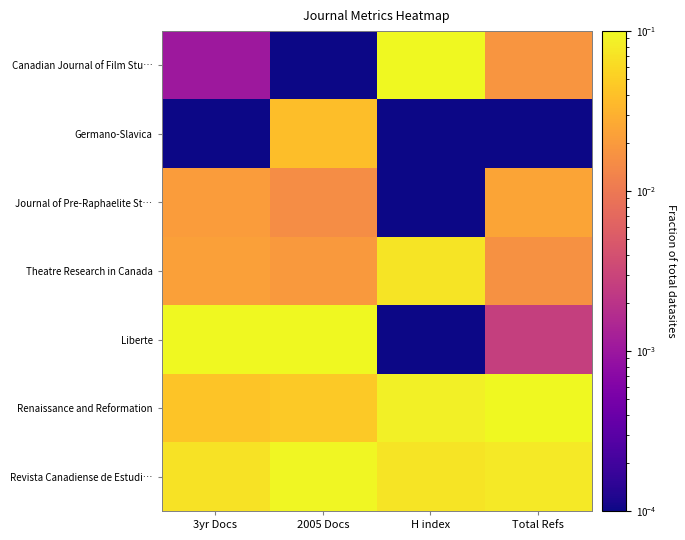

At how many categories does at least one series exceed 0?

4